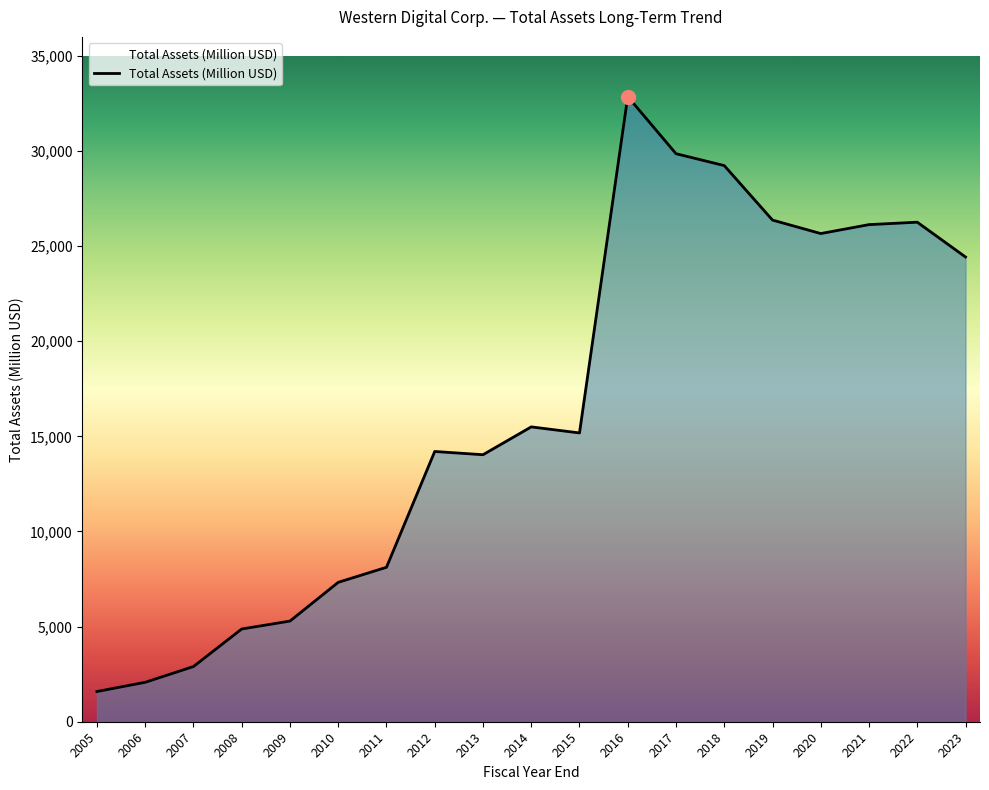

Is it true that the value at 2021 is 26132?

True